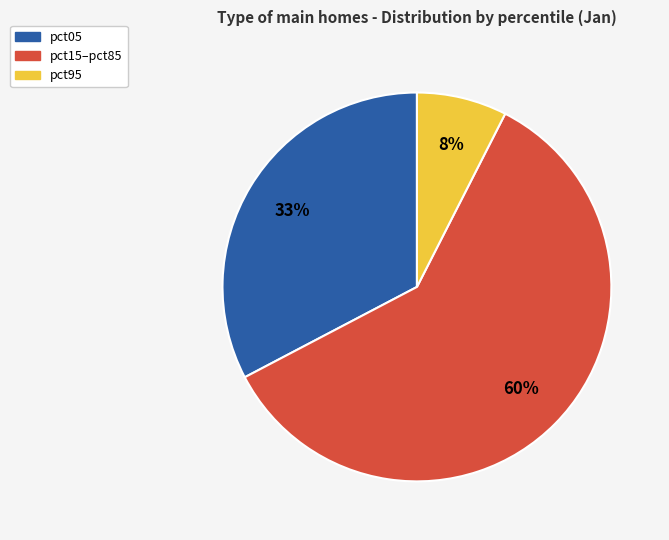

To the nearest percent, what is the average slice percentage?

33%